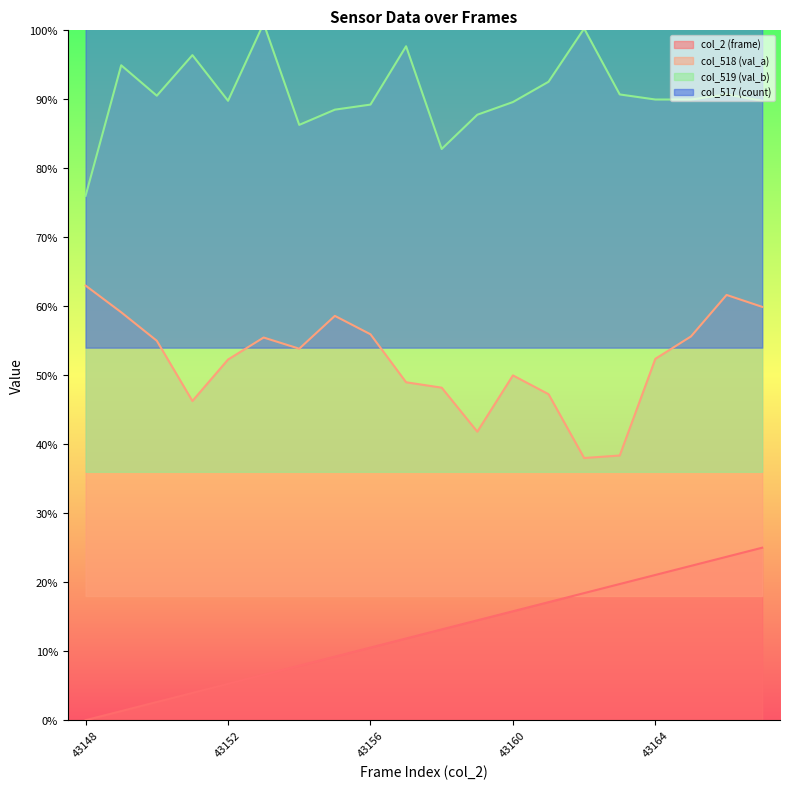

Rank the series at 43161 from highest to lowest value.

col_517 (count), col_519 (val_b), col_518 (val_a), col_2 (frame)